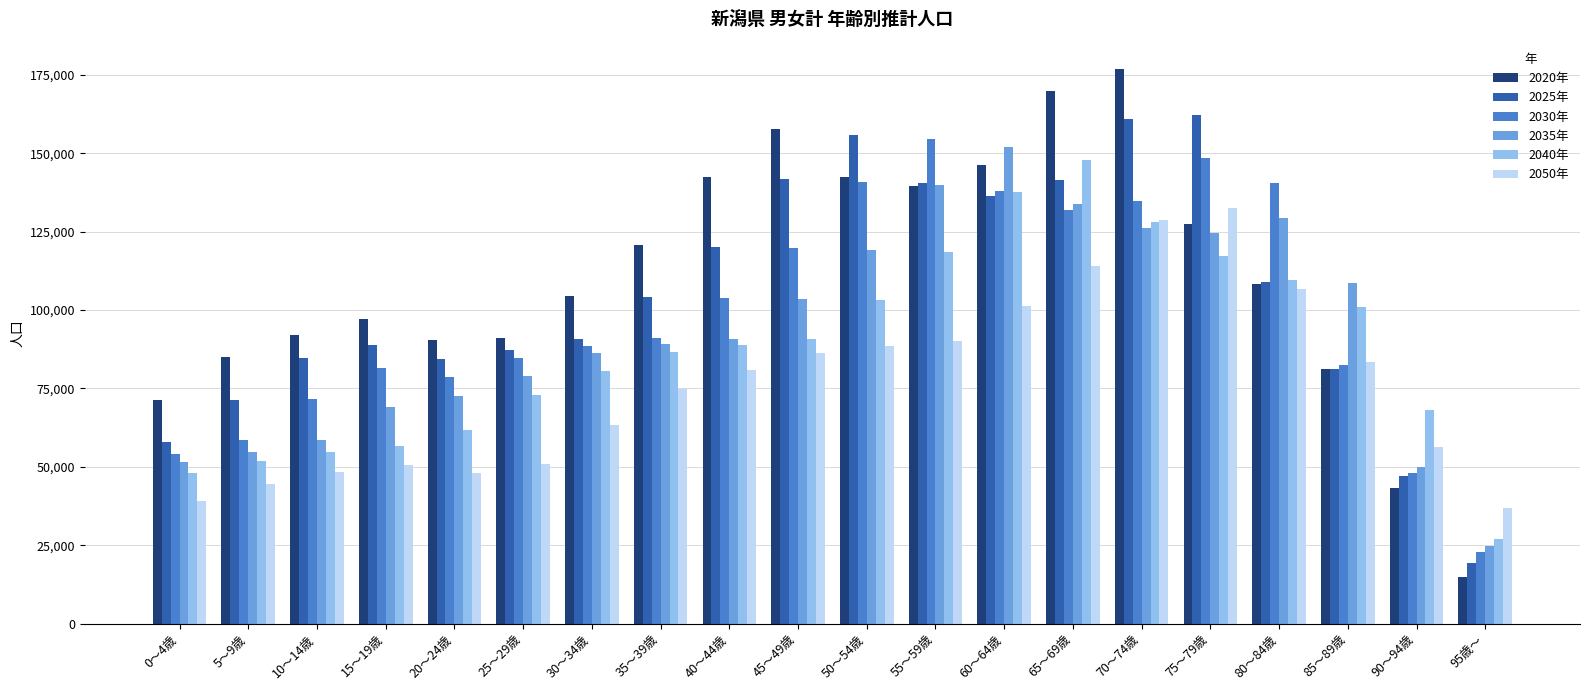

Rank the series by their average value, from highest to lowest.

2020年, 2025年, 2030年, 2035年, 2040年, 2050年